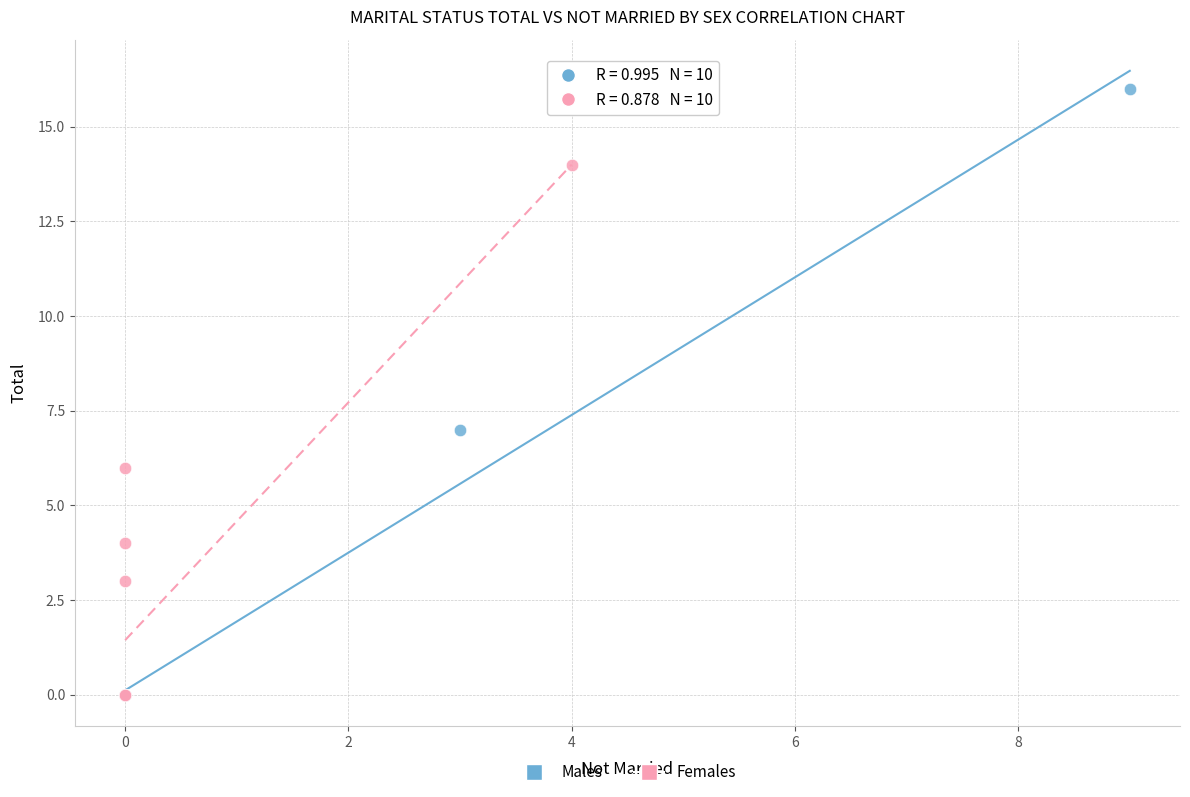

What are all the series names shown in the legend?

Males, Females